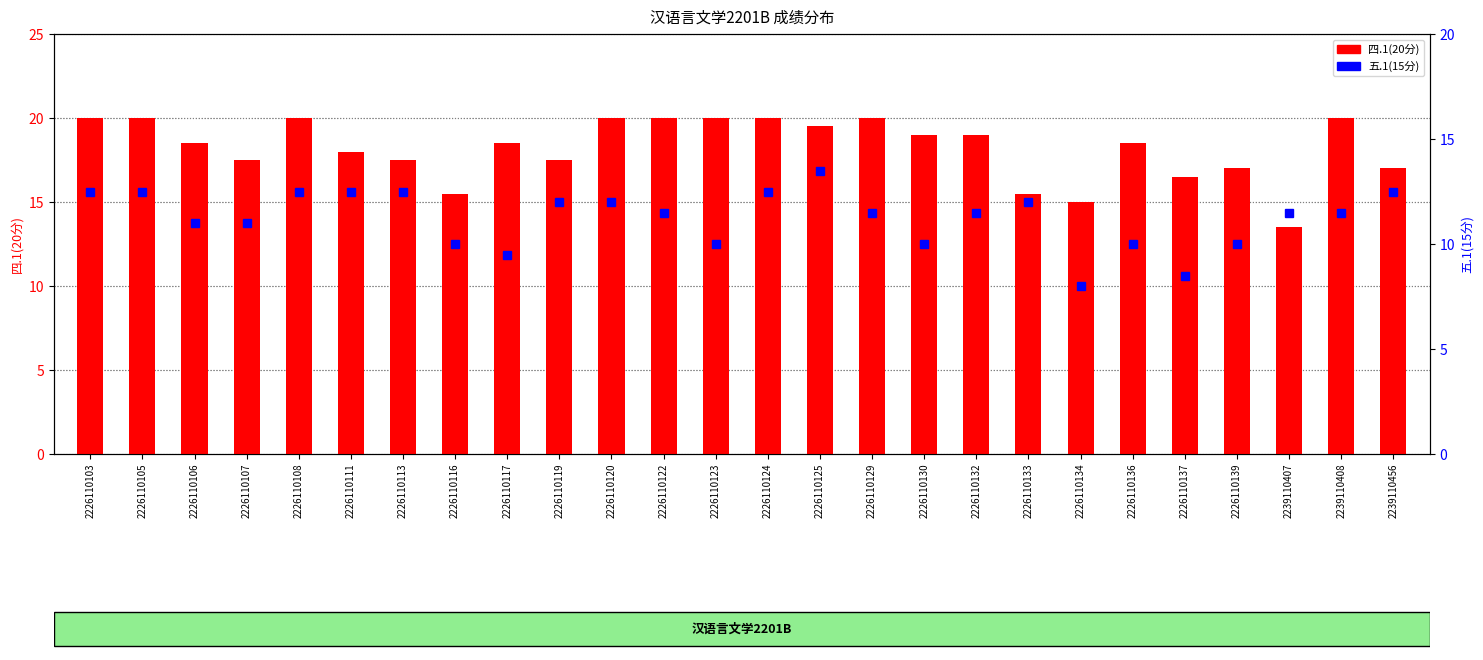

Where does the 四.1(20分) series first go above 18?

2226110103